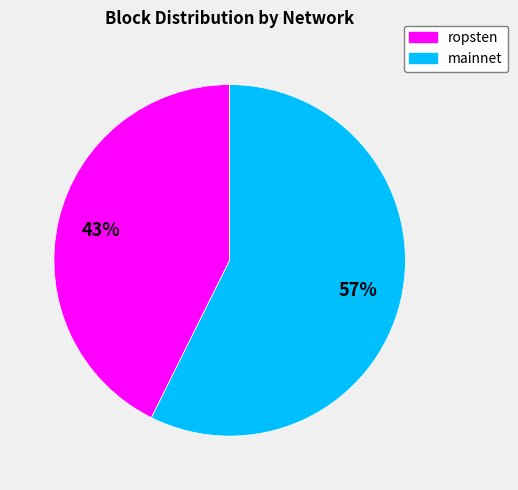

Is there any slice that represents more than half of the pie?

Yes